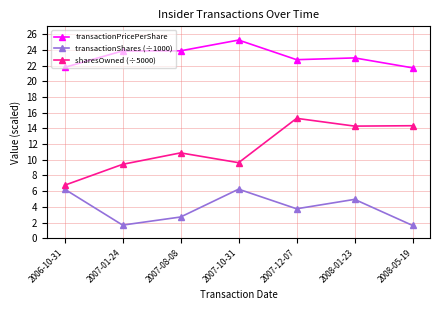

What is the minimum value for transactionShares (÷1000)?

1.6